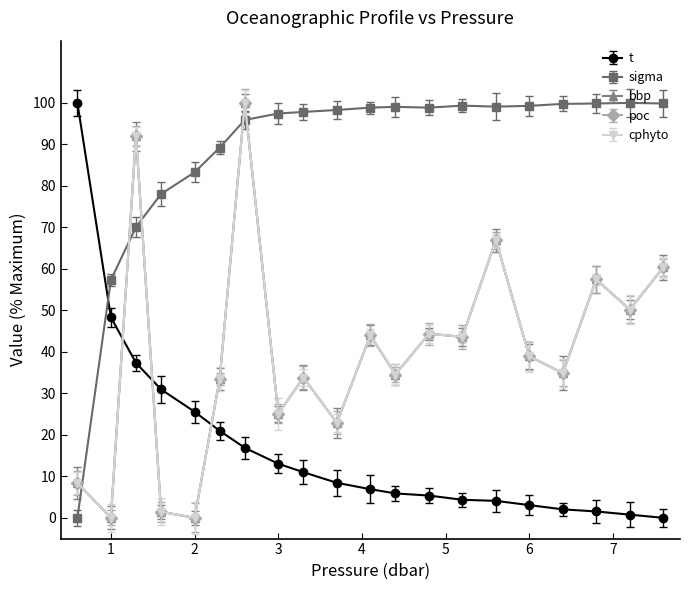

At how many categories does at least one series exceed 51?

20